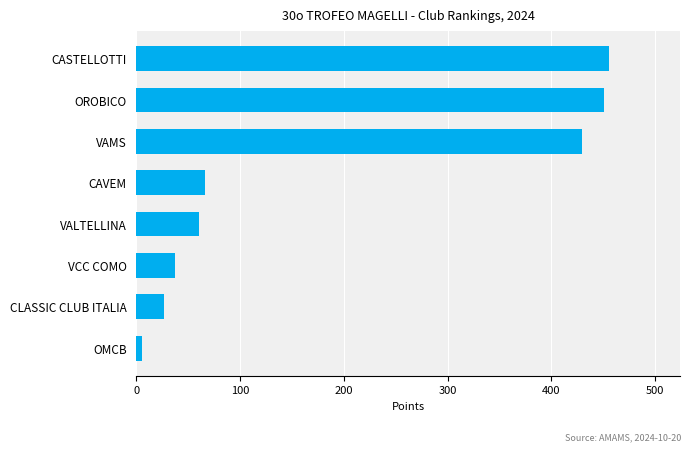

List the labels in order of value, largest first.

CASTELLOTTI, OROBICO, VAMS, CAVEM, VALTELLINA, VCC COMO, CLASSIC CLUB ITALIA, OMCB